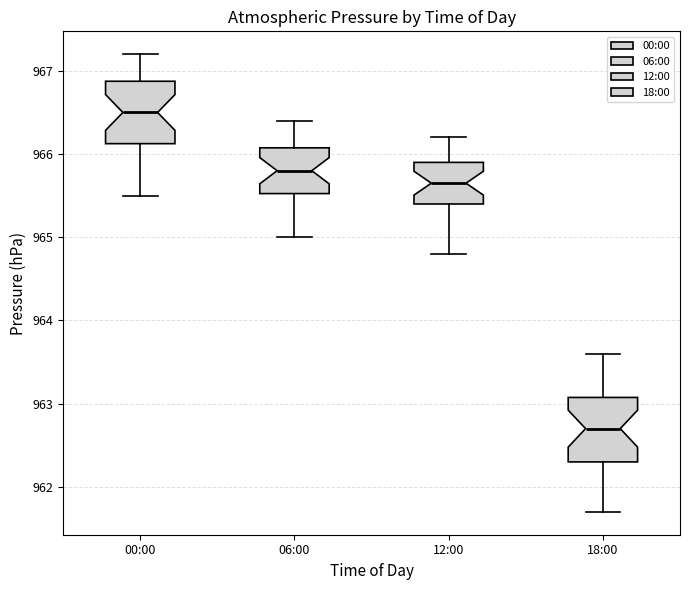

Reading left to right, read every box against the y-axis: the position of its median line, the range the box covers, and the ends of its whiskers. The values are not printed on the chart, so give them approximately, as read against the axis.

00:00: median 966.5, box 966.1 to 966.9, whiskers 965.5 to 967.2
06:00: median 965.8, box 965.5 to 966.1, whiskers 965.0 to 966.4
12:00: median 965.7, box 965.4 to 965.9, whiskers 964.8 to 966.2
18:00: median 962.7, box 962.3 to 963.1, whiskers 961.7 to 963.6